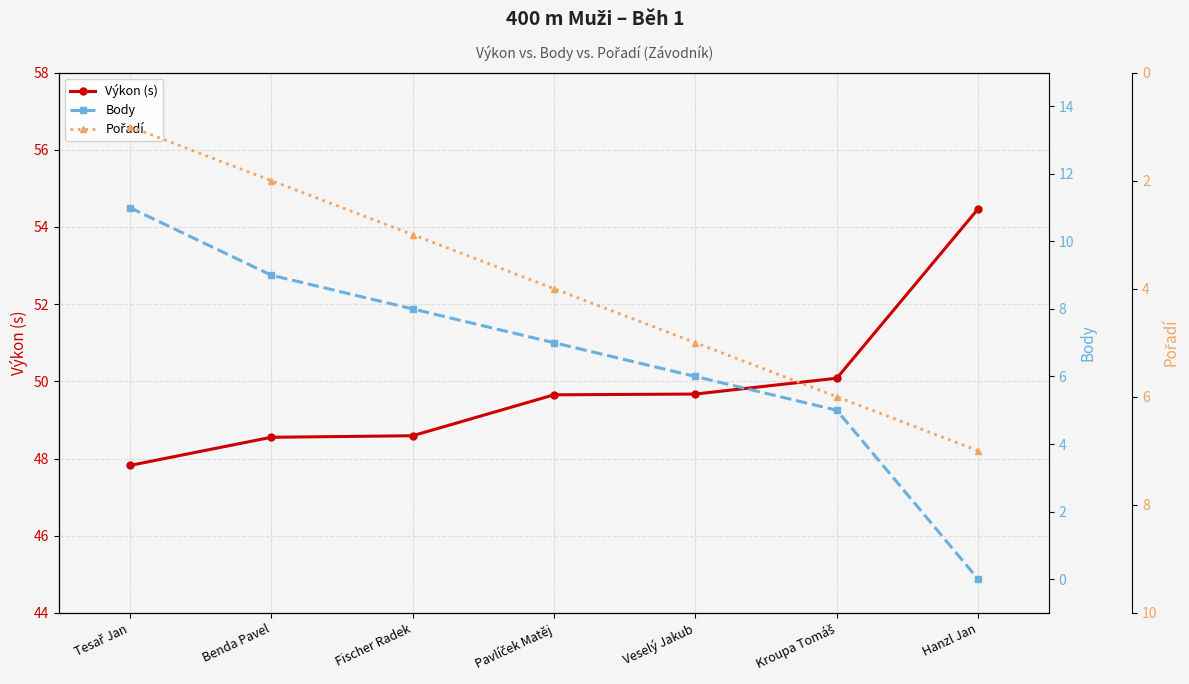

After their last crossing, which series has the higher values: Body or Pořadí?

Pořadí